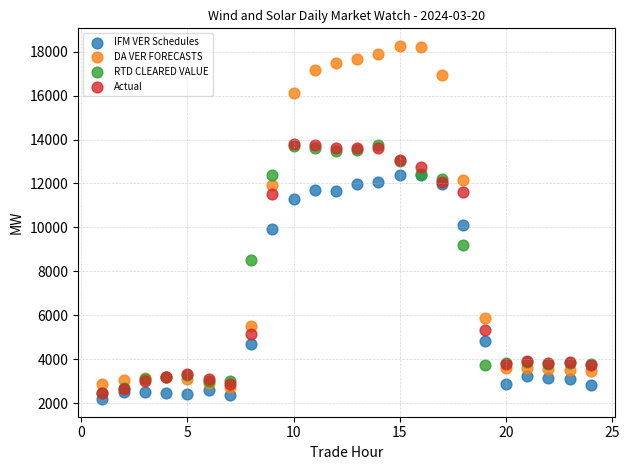

In the IFM VER Schedules series, what Y value is closest to 7292?

4849.6